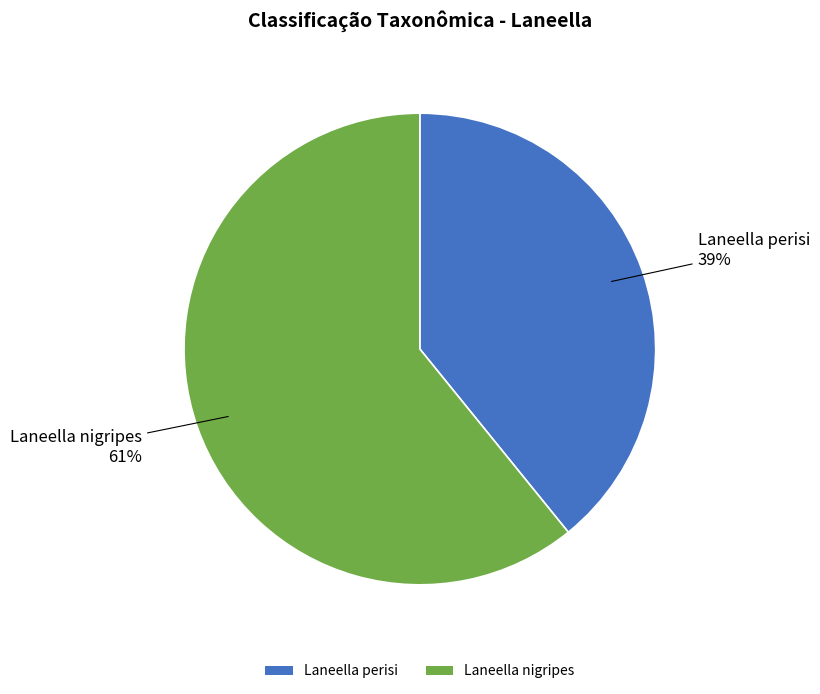

To the nearest percent, what percentage of the pie is Laneella perisi?

39%